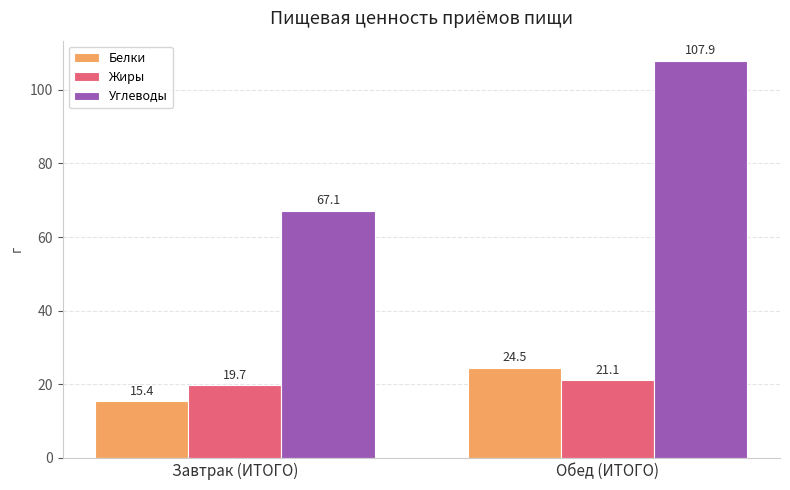

What position from the right is Обед (ИТОГО)?

1